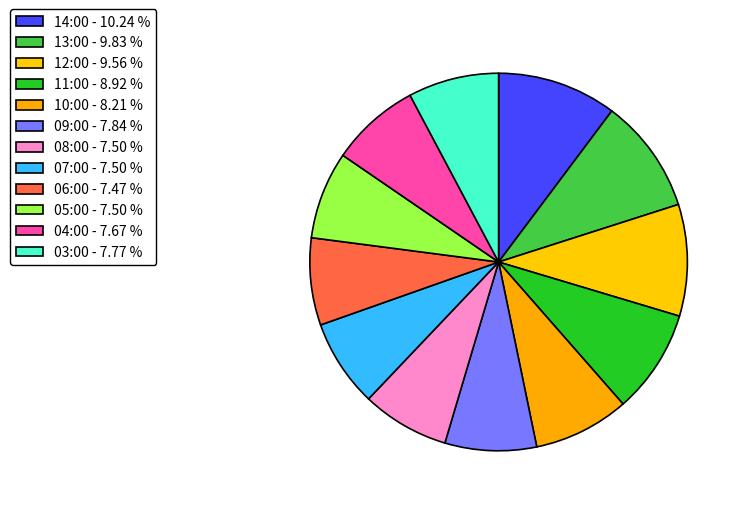

How many slices are in this pie chart?

12